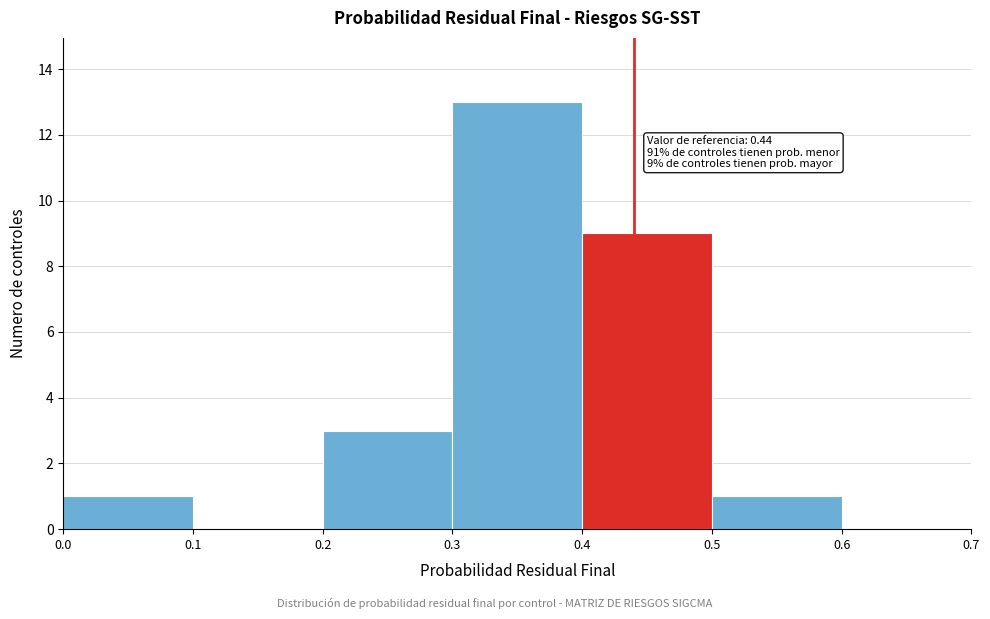

Over which range of the x-axis is the bar tallest?

0.3 to 0.4